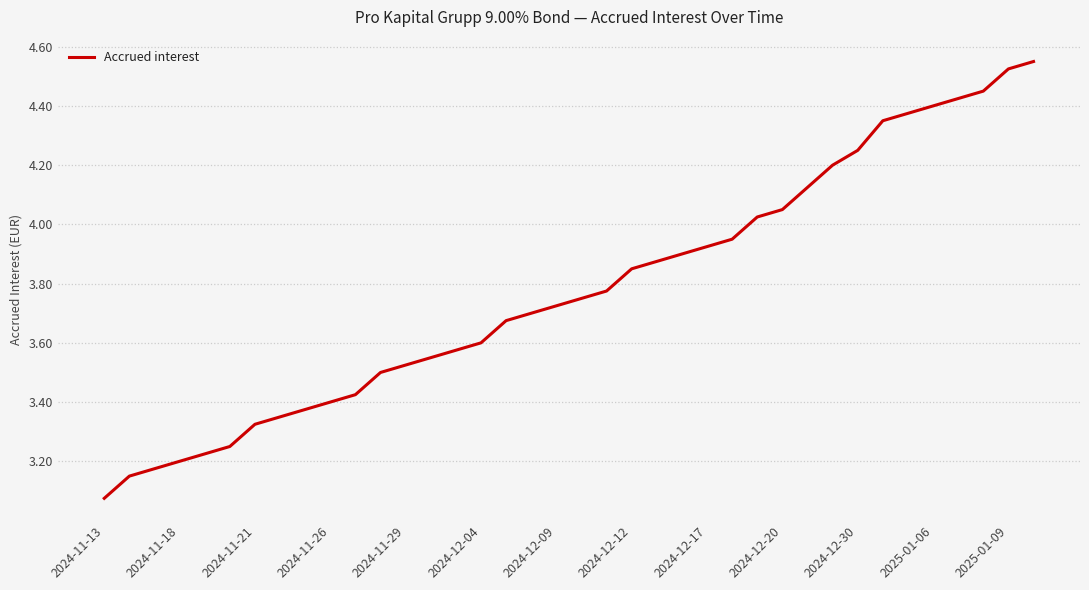

What is the difference between the maximum and minimum values?

1.5